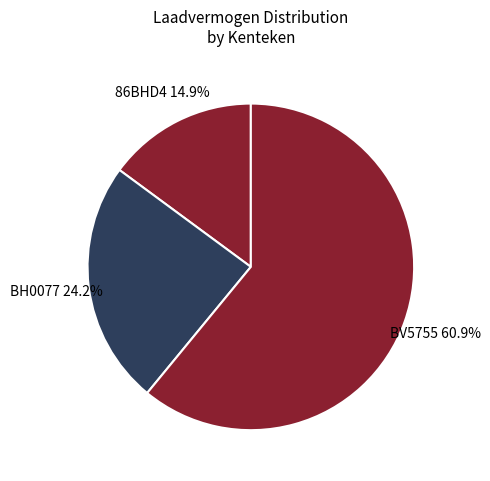

How many slices are in this pie chart?

3